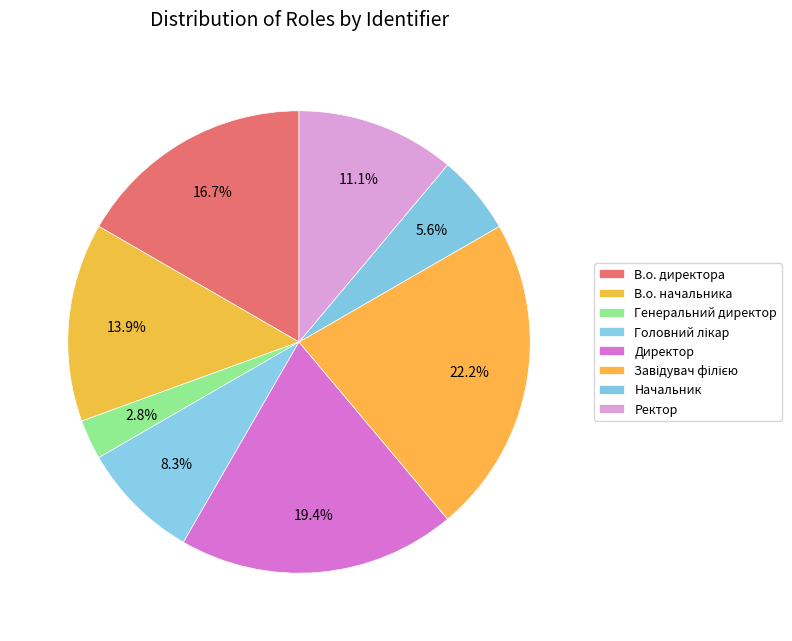

Does В.о. директора account for over 50% of the chart?

No